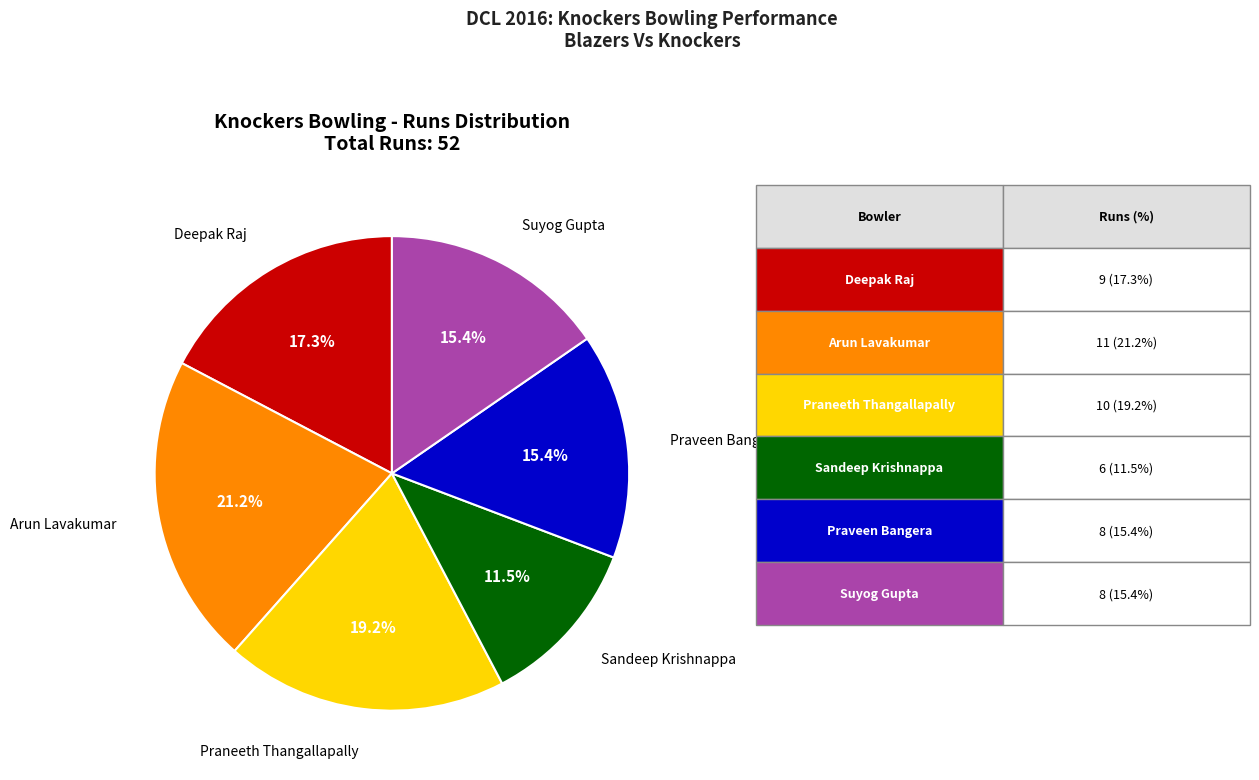

Is there a majority slice in this chart?

No